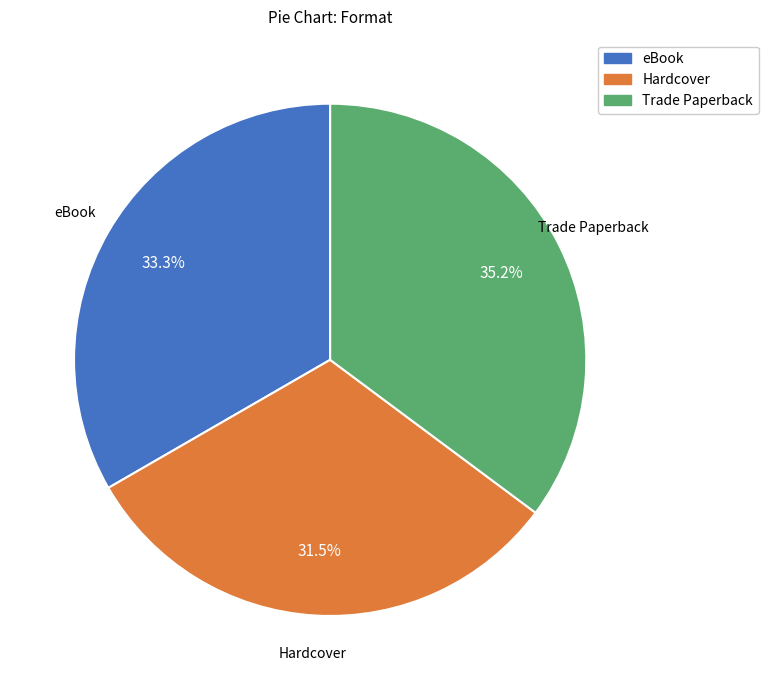

Do eBook and Hardcover together represent more than half of the pie?

Yes